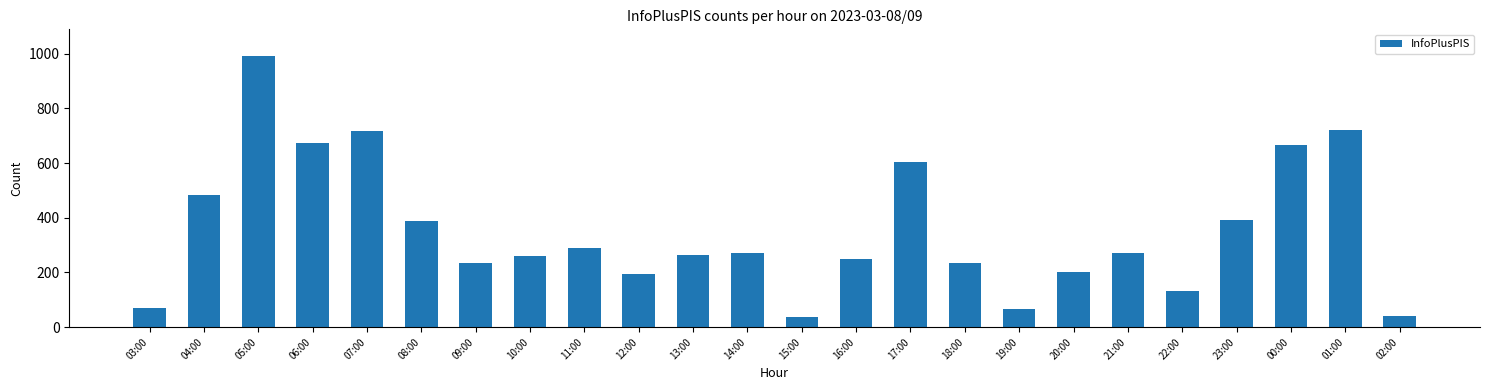

What is the label of the 10th bar from the left?

12:00